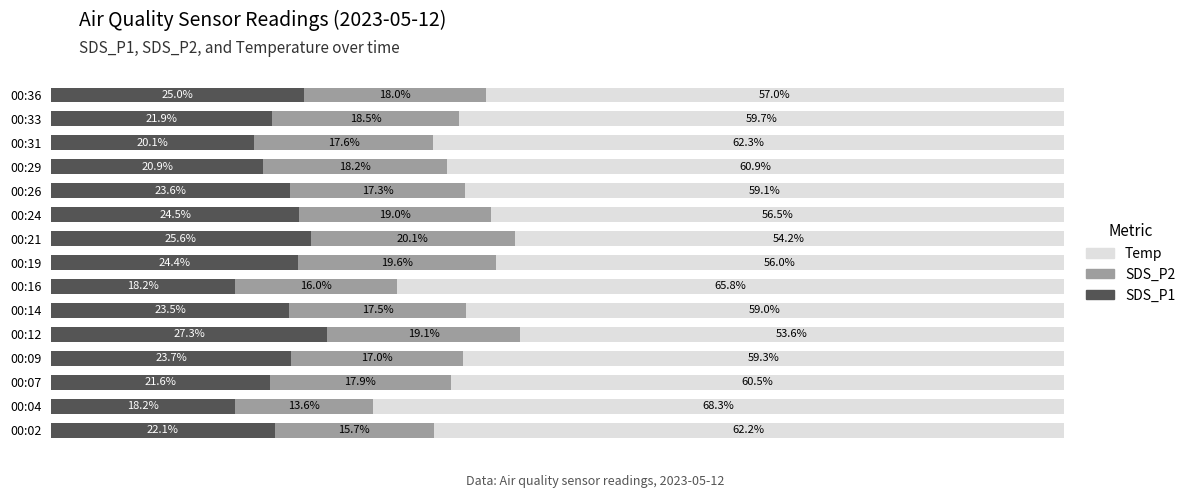

What are all the series names shown in the legend?

Temp, SDS_P2, SDS_P1